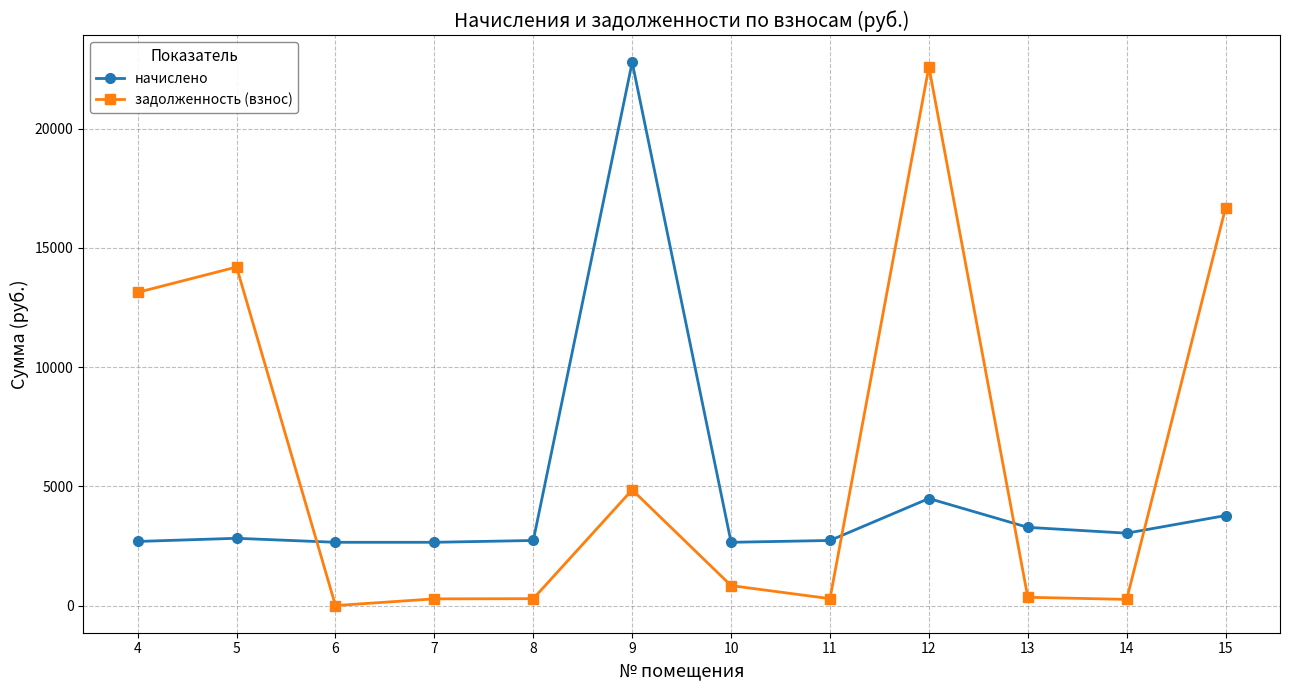

What is the value of the начислено point at the 1st from the left?

2689.3